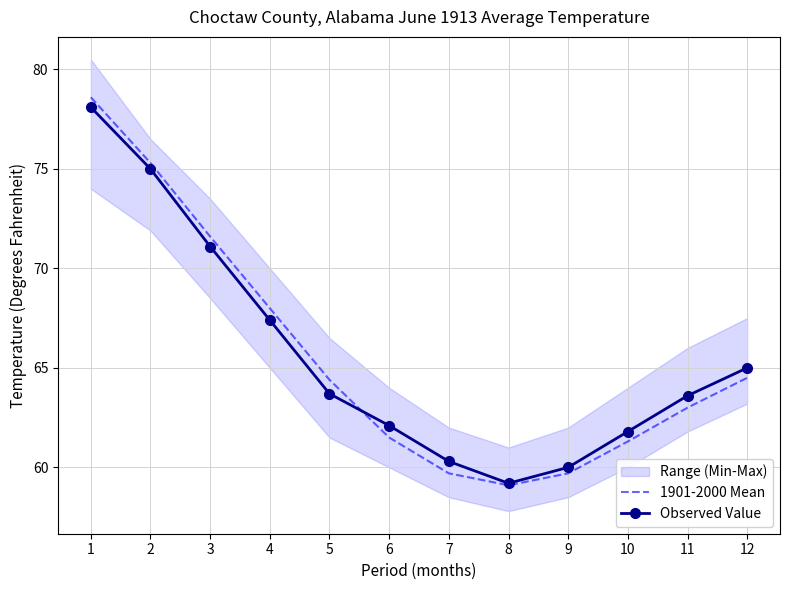

Reading left to right, list all the values displayed in this chart.

1901-2000 Mean: 78.6	75.3	71.6	68.0	64.4	61.5	59.7	59.1	59.7	61.3	63.0	64.5
Observed Value: 78.1	75.0	71.1	67.4	63.7	62.1	60.3	59.2	60.0	61.8	63.6	65.0